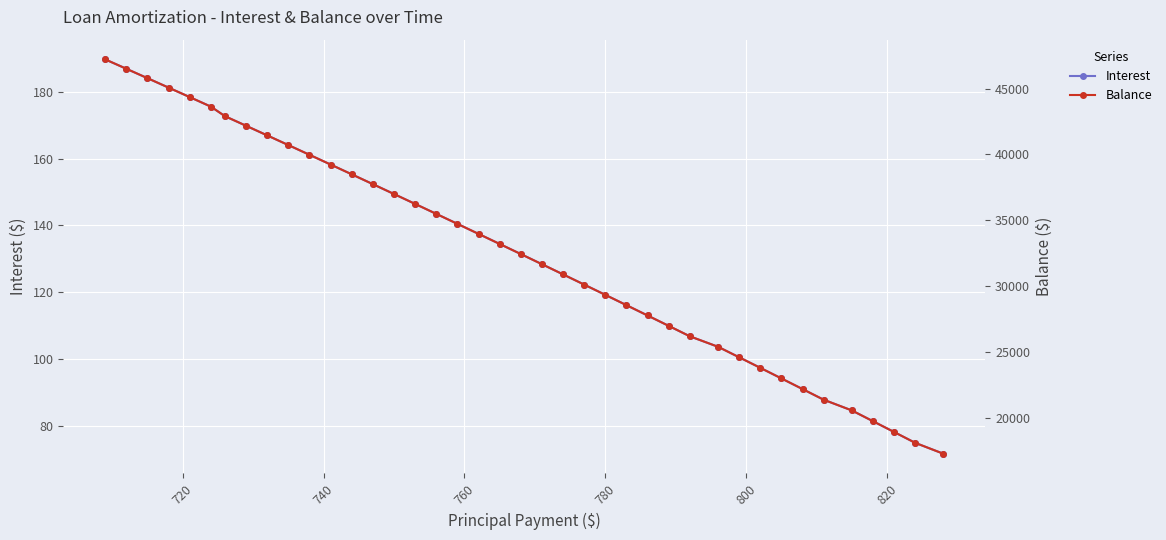

What is the value of the Interest point at the 20th from the left?

134.4